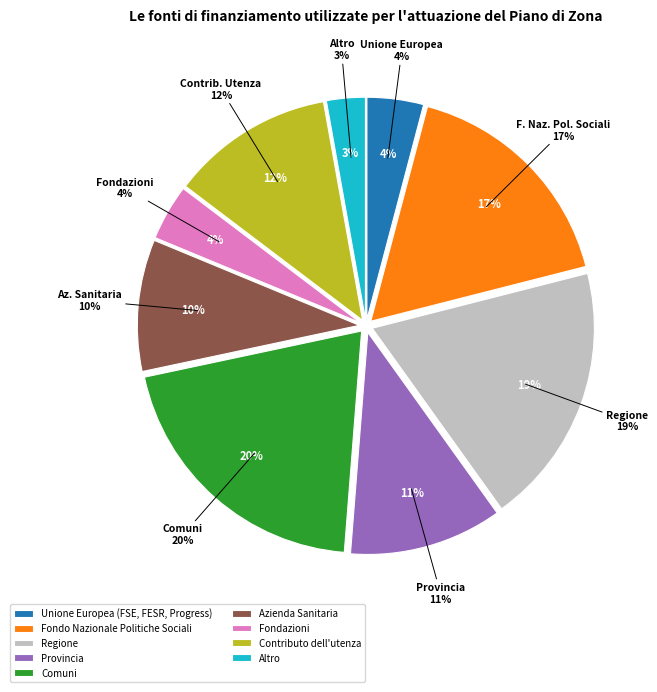

Rank the categories by value from lowest to highest.

Altro, Fondazioni, Unione Europea (FSE, FESR, Progress), Azienda Sanitaria, Provincia, Contributo dell'utenza, Fondo Nazionale Politiche Sociali, Regione, Comuni